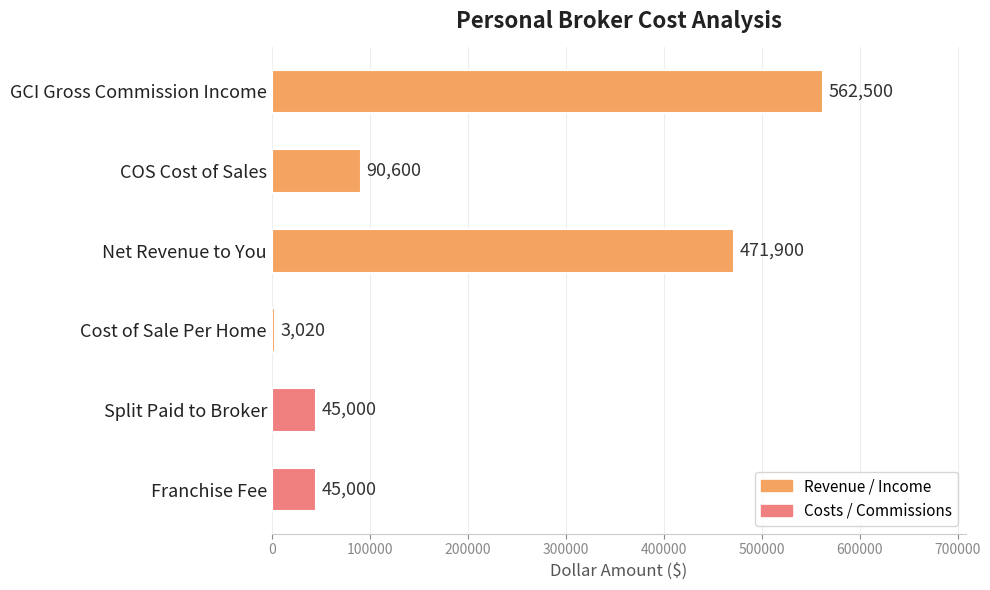

What is the difference between the maximum and minimum values?

559480